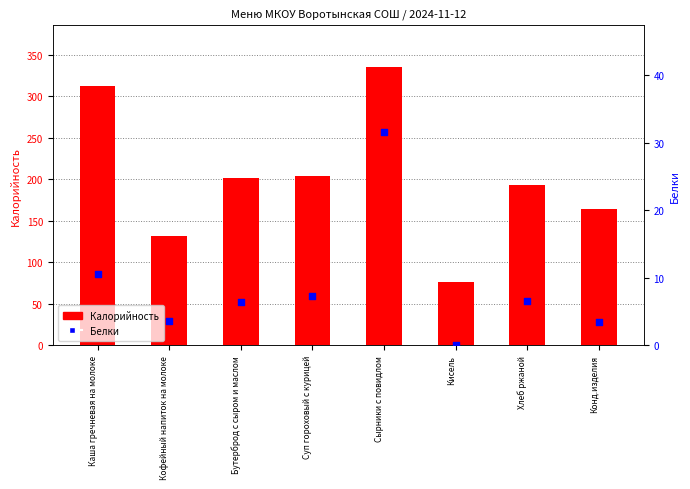

At which category is the sum across all series the highest?

Сырники с повидлом